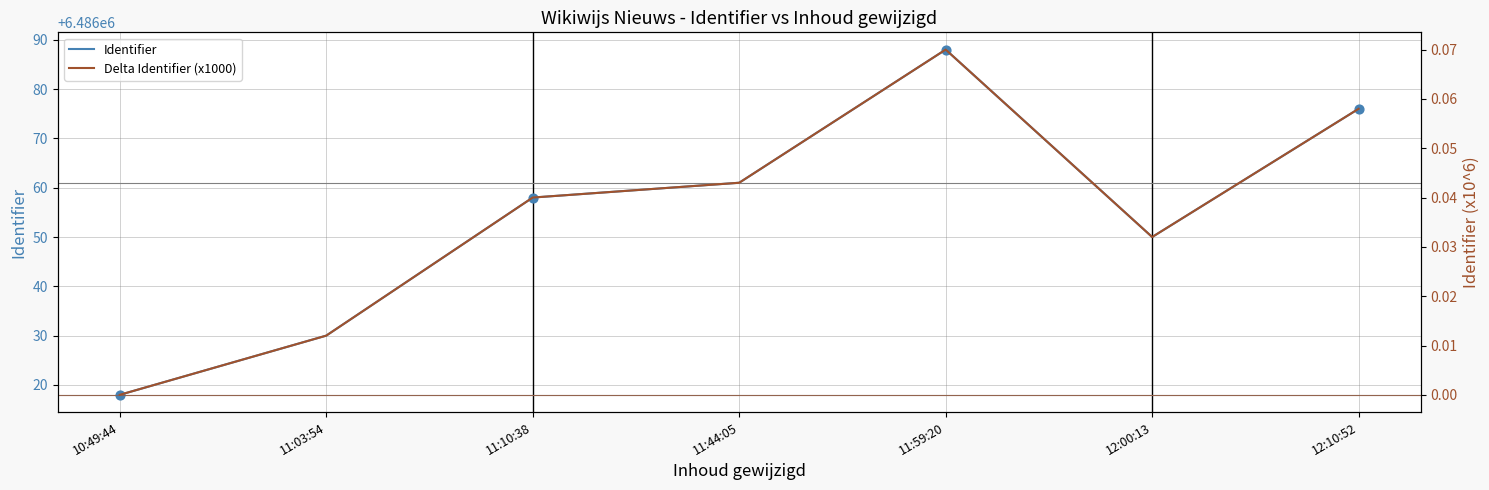

Which series contains the highest Y value?

Identifier